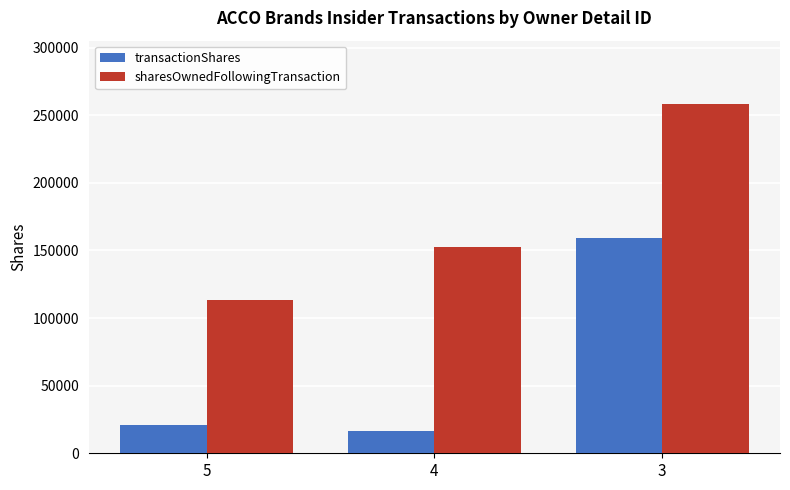

Reading left to right, list all the values displayed in this chart.

transactionShares: 20934	16356	158892
sharesOwnedFollowingTransaction: 113138	152410	258525